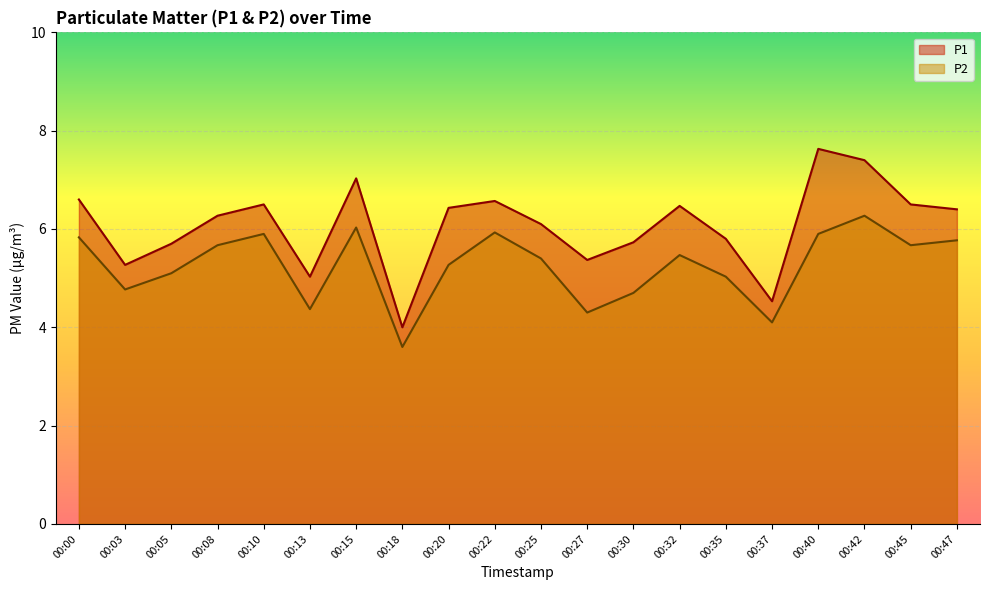

What is the maximum value shown in the chart?

7.6